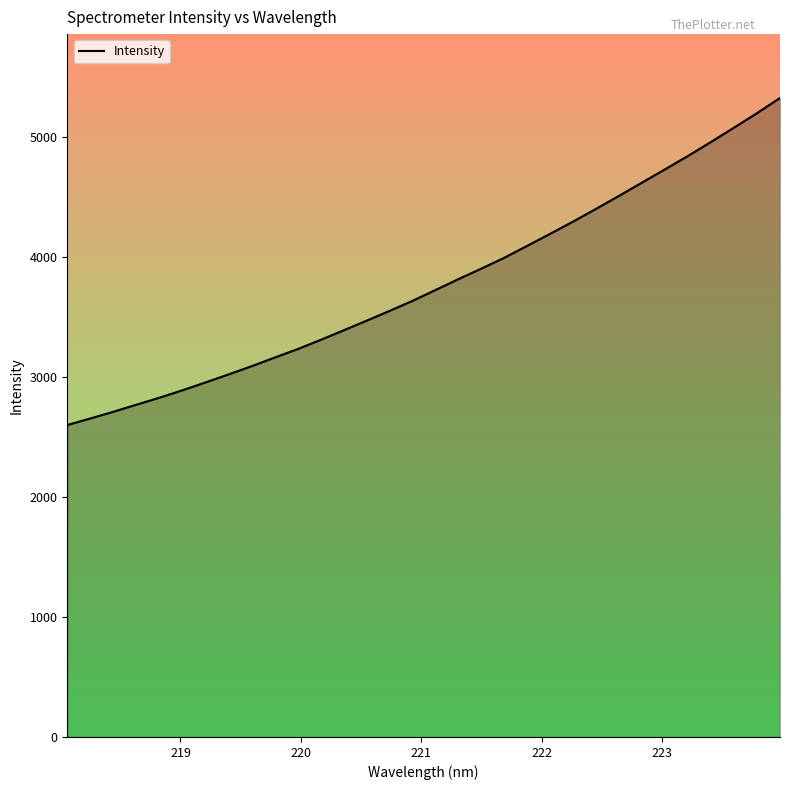

What is the minimum value shown in the chart?

2601.2